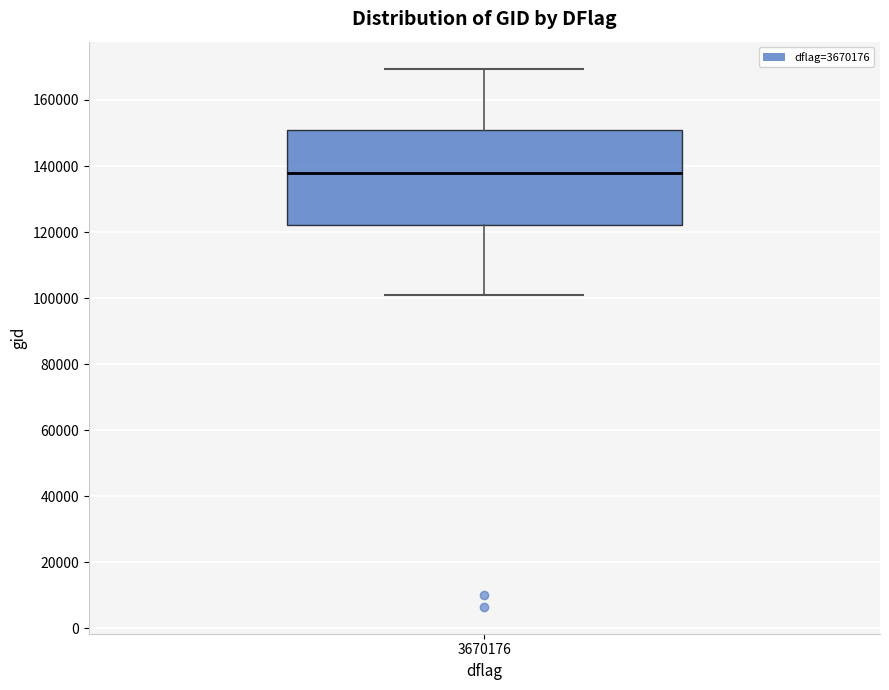

Read this box plot against the y-axis: the position of the median line, the range covered by the box, and the ends of both whiskers. The values are not printed on the chart, so give them approximately, as read against the axis.

median 138000, box 122000 to 150000, whiskers 100000 to 170000